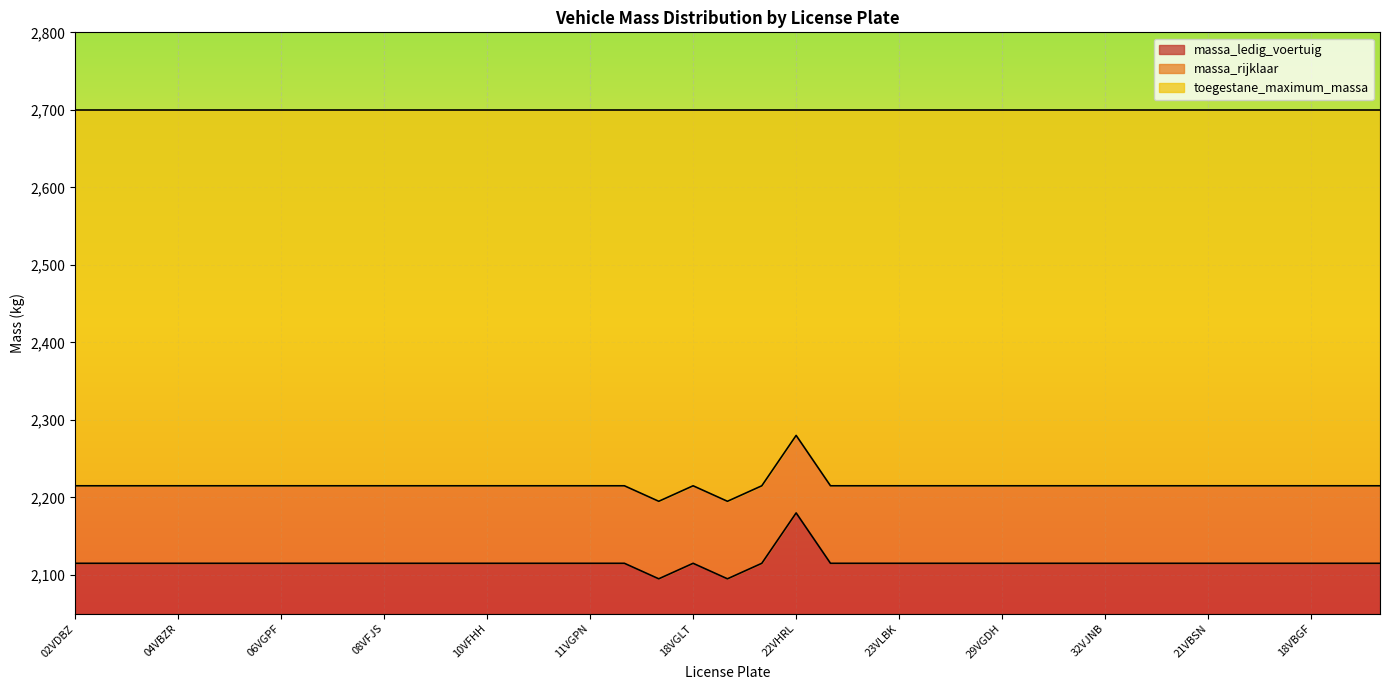

The value of massa_ledig_voertuig at 14VRVZ is 2115. True or false?

True